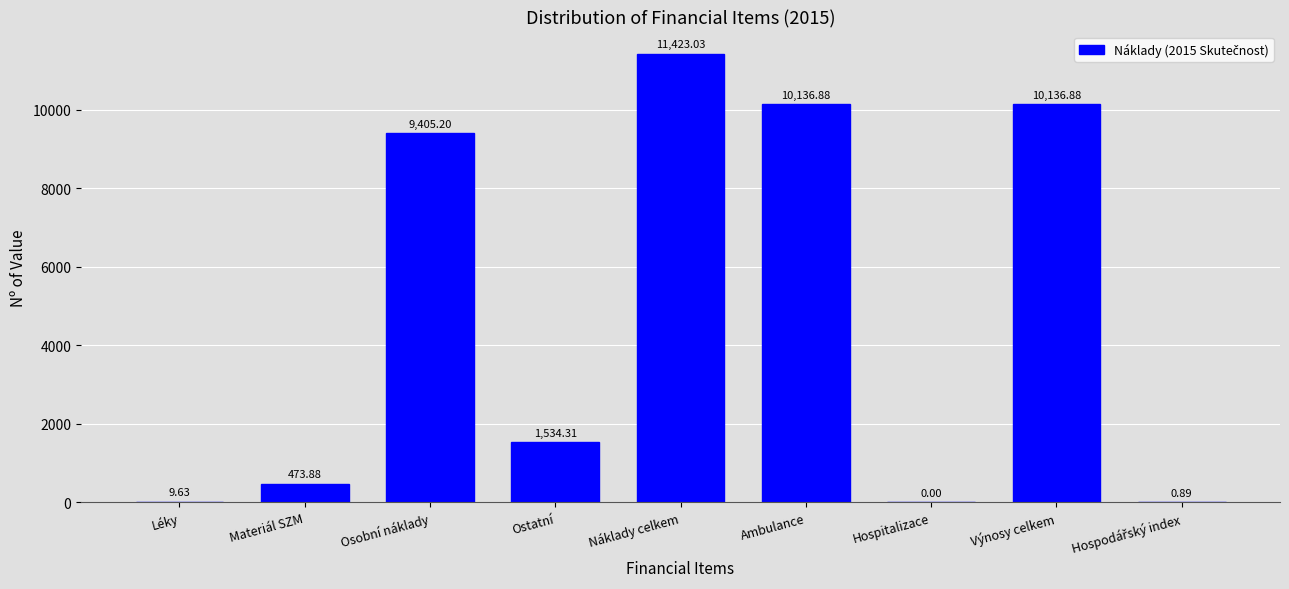

What is the sum of all values?

43120.7